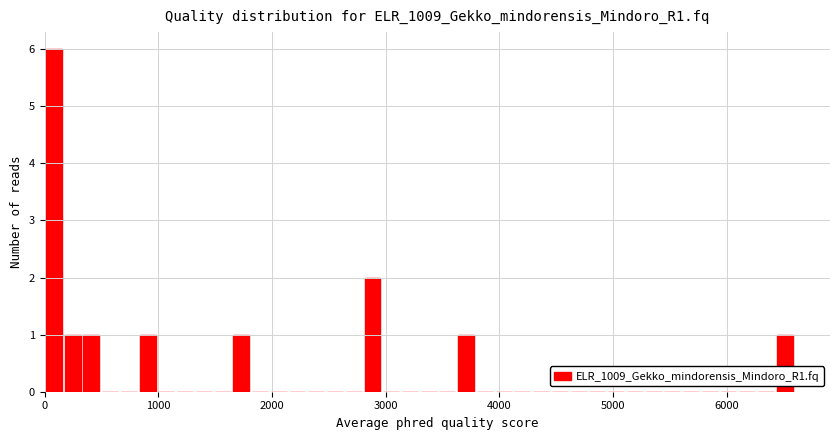

Around what value on the x-axis is the tallest bar? Give the approximate position of its centre, as read against the axis.

100